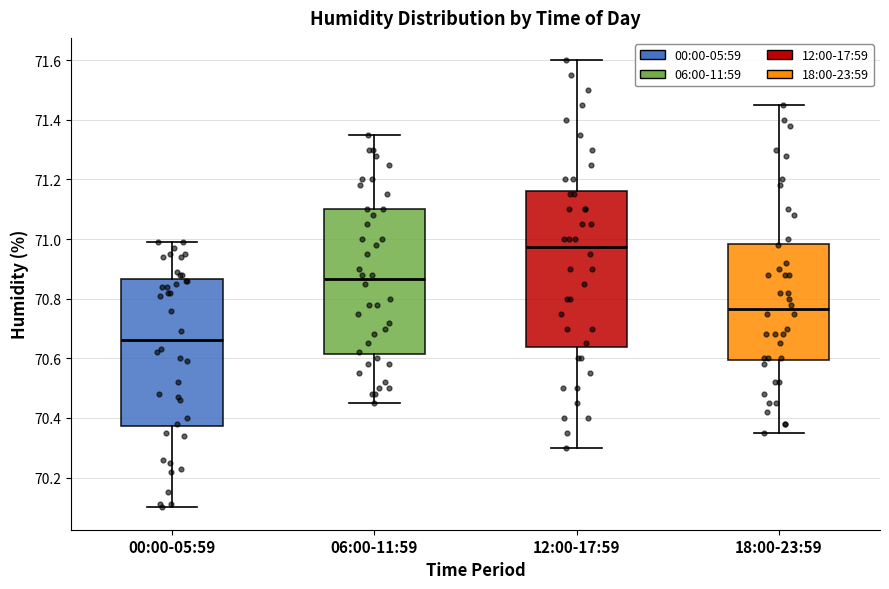

Where does the lower whisker of the box for 06:00-11:59 end on the y-axis? The values are not printed on the chart, so give them approximately, as read against the axis.

70.46